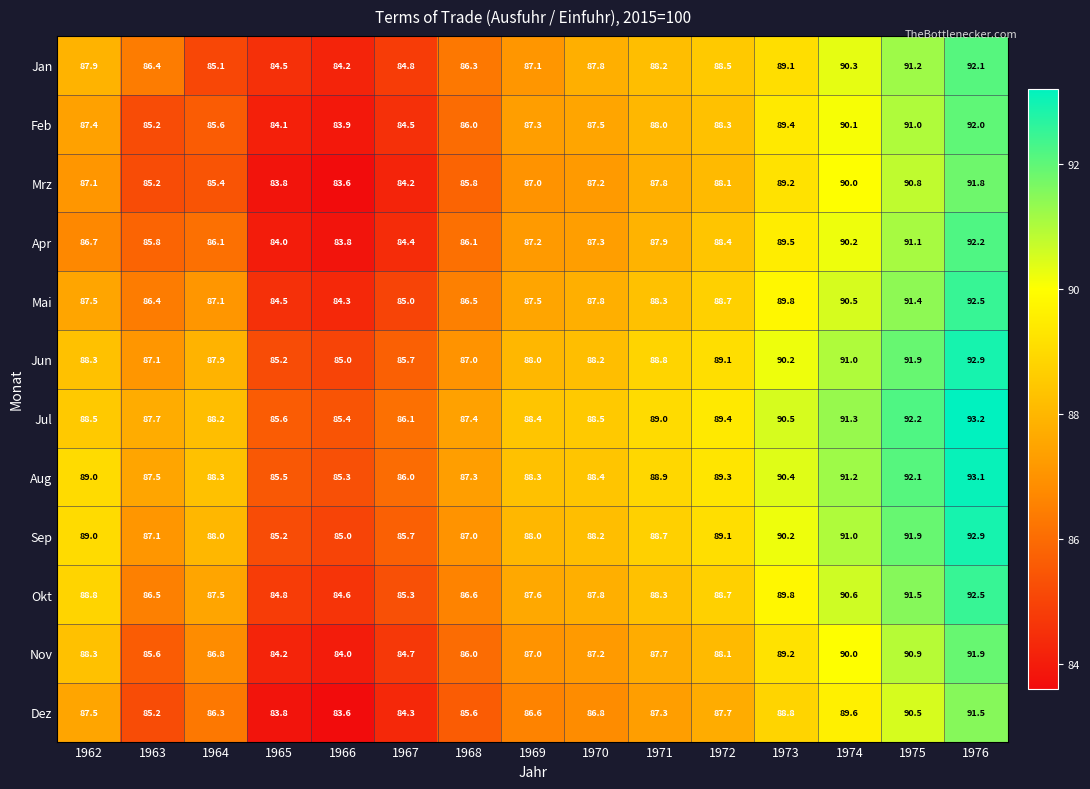

What is the highest value of the Jul series?

93.2